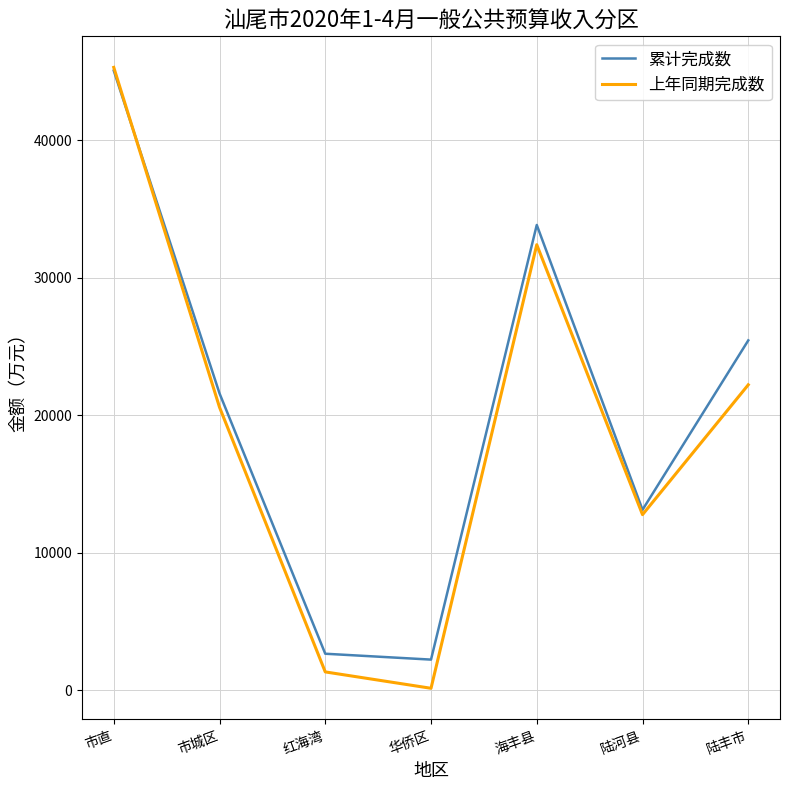

Rank the categories by 累计完成数 value from lowest to highest.

华侨区, 红海湾, 陆河县, 市城区, 陆丰市, 海丰县, 市直